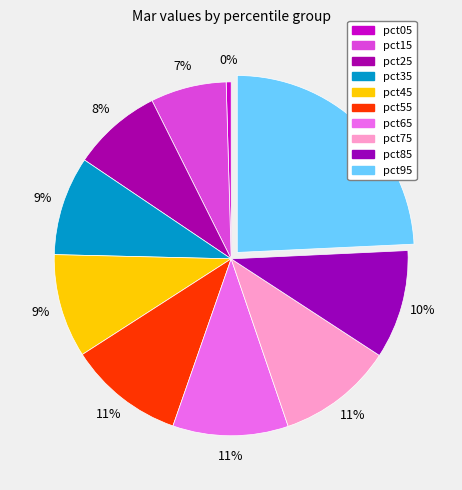

The pct15 slice represents 7% of the pie. True or false?

True